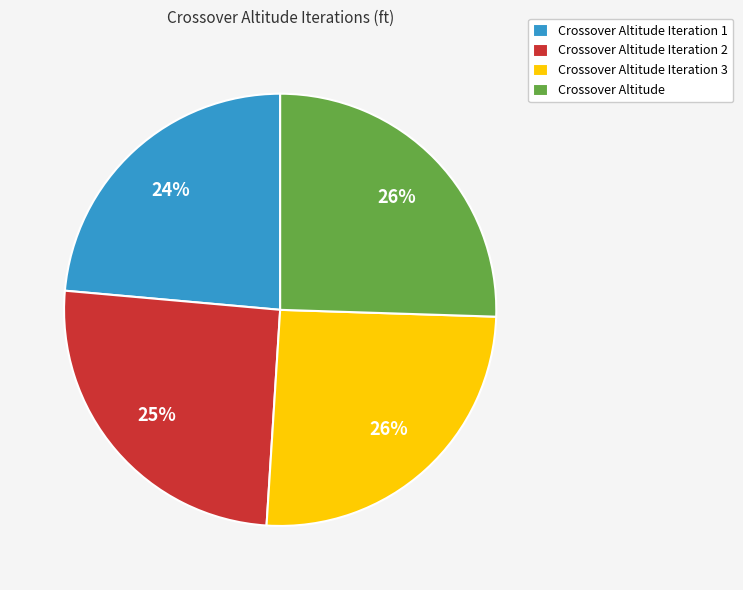

To the nearest percent, what is the difference between the Crossover Altitude Iteration 3 and Crossover Altitude Iteration 1 slice percentages?

2%